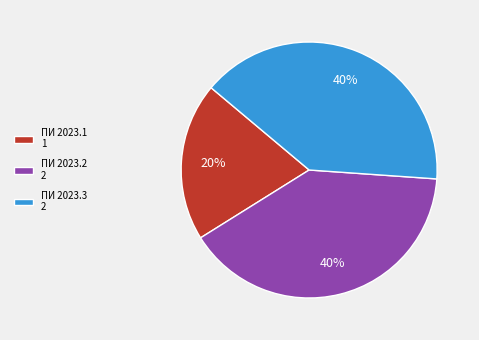

Between ПИ 2023.1 and ПИ 2023.2, which is larger?

ПИ 2023.2